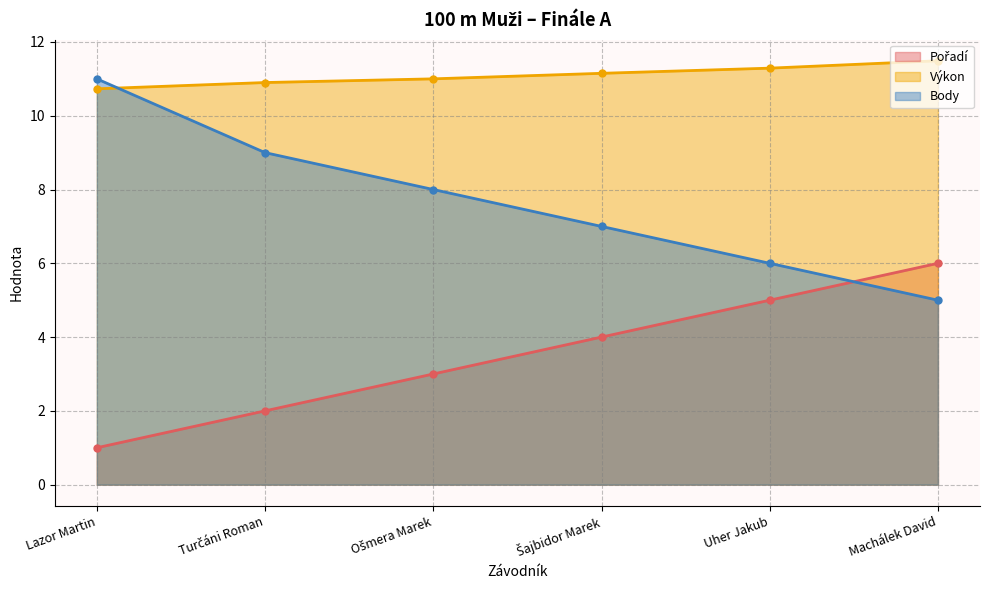

Reading left to right, what are all the values shown in this chart?

Pořadí: 1.0	2.0	3.0	4.0	5.0	6.0
Výkon: 10.7	10.9	11.0	11.2	11.3	11.5
Body: 11.0	9.0	8.0	7.0	6.0	5.0